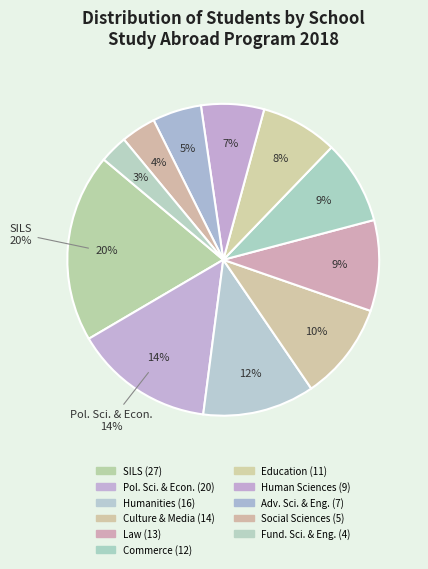

Which category has the biggest portion of the pie?

SILS